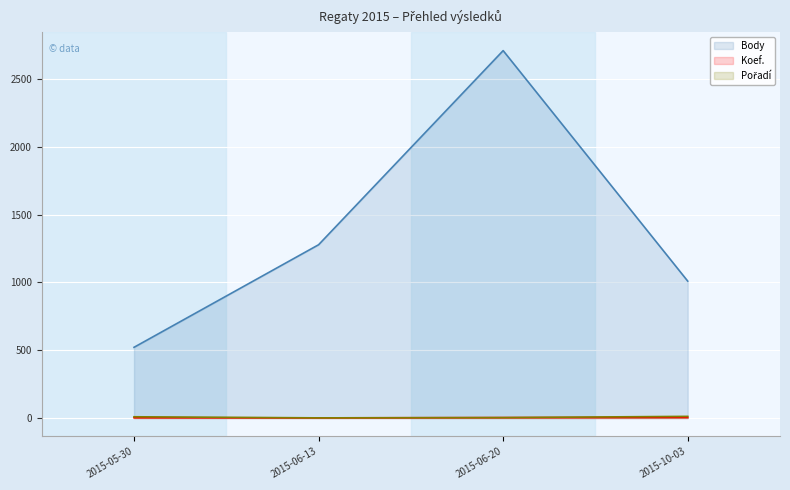

In Koef., how many points are lower than both neighbors (excluding endpoints)?

1